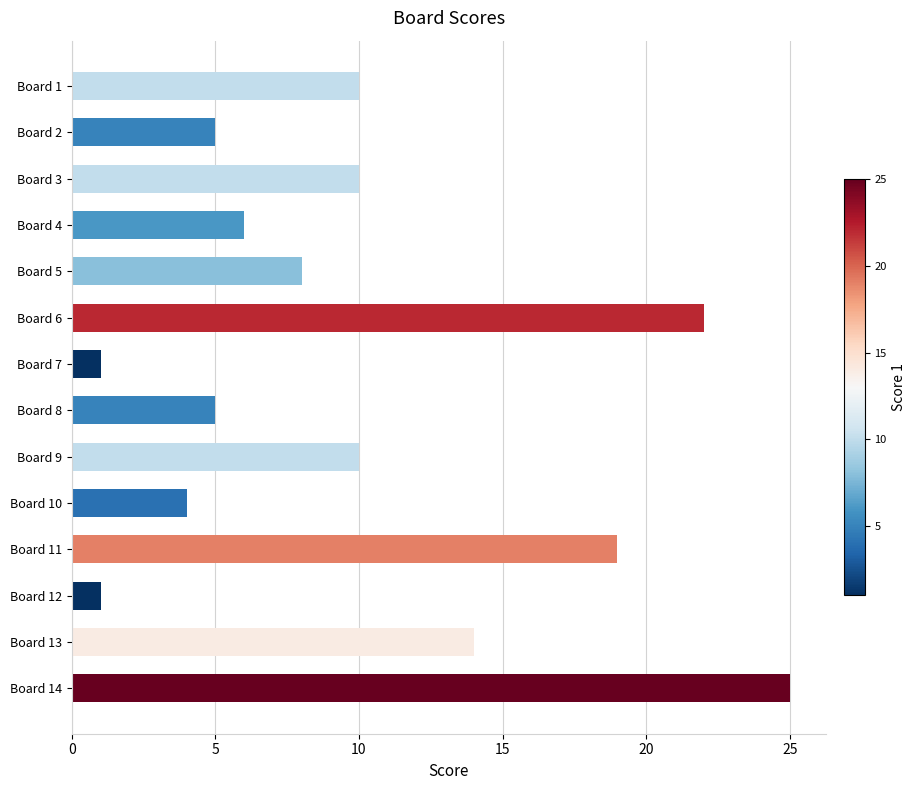

What is the sum of all values?

140